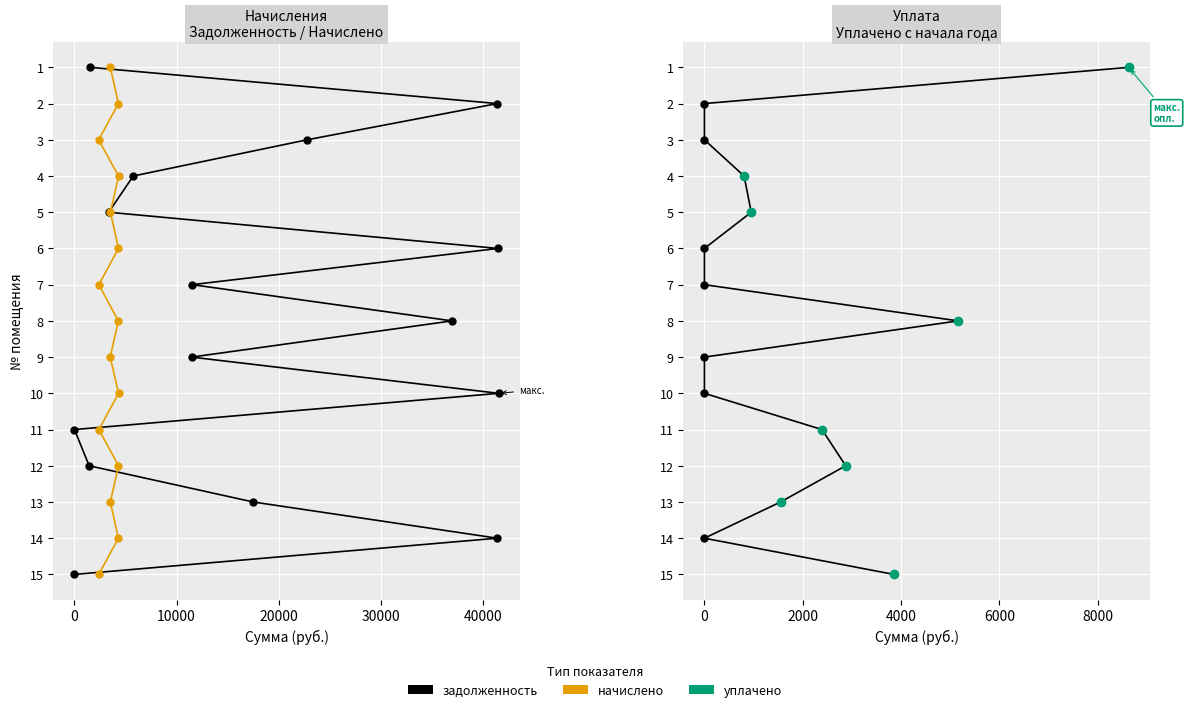

True or false: задолженность has more than 0 interior local peaks.

False